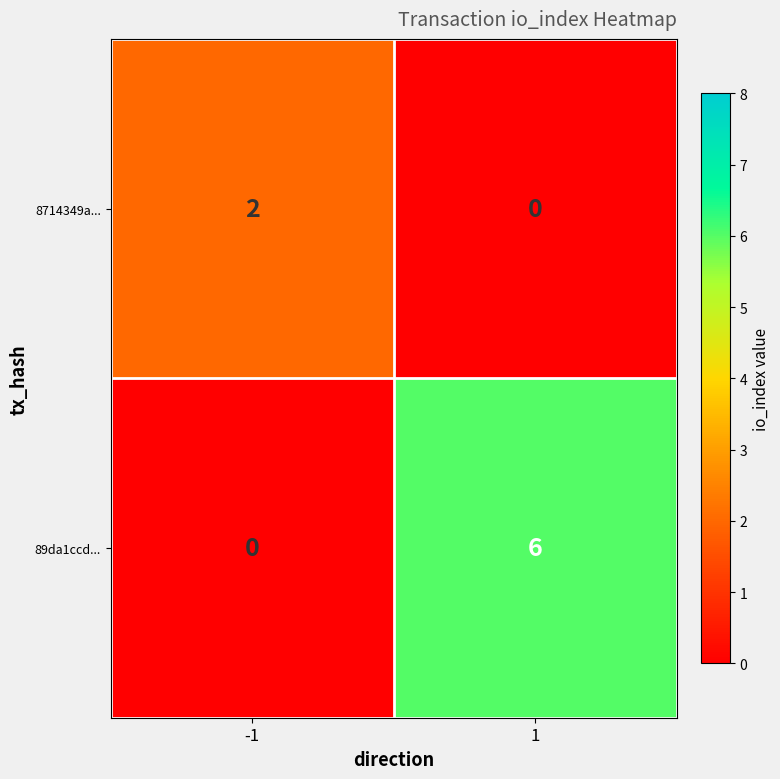

What is the total value across all series at -1?

2